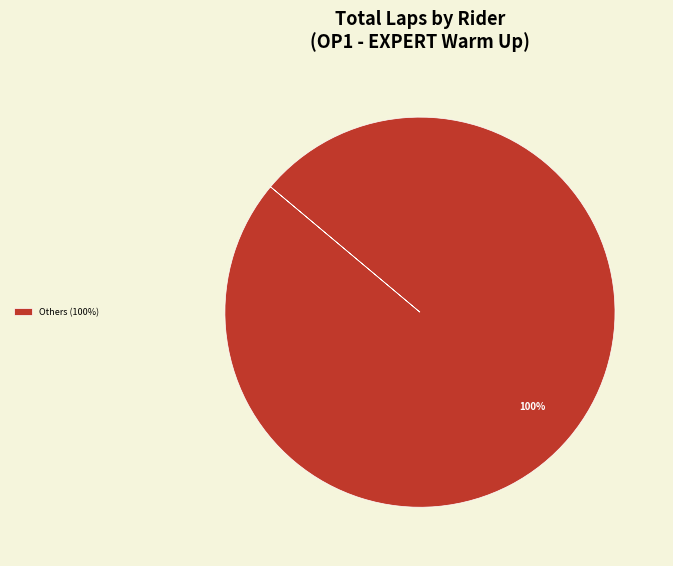

True or false: Others (100%) accounts for 85% of the total.

False